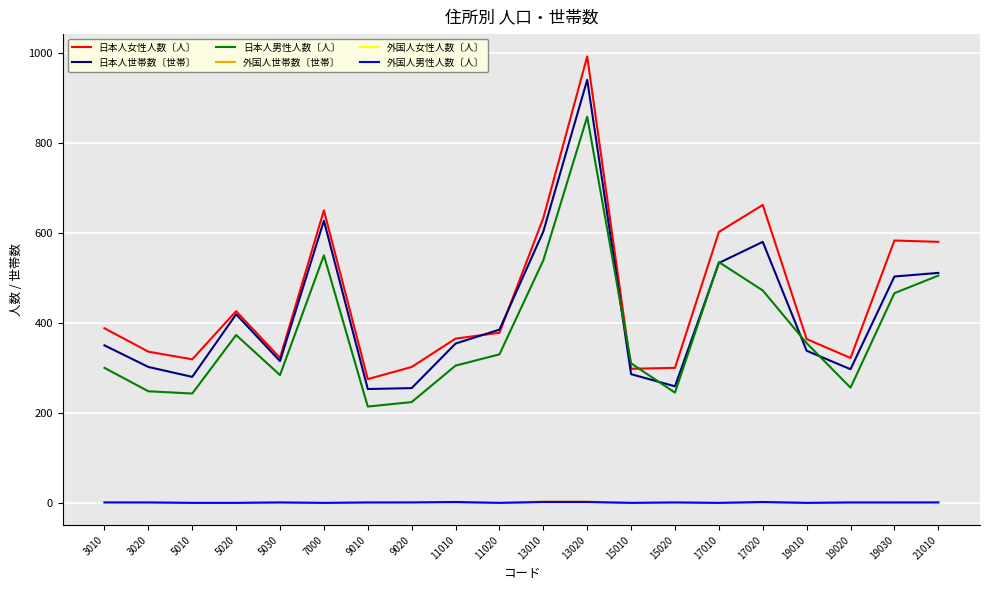

How many 外国人男性人数〔人〕 values are between 0 and 1?

16